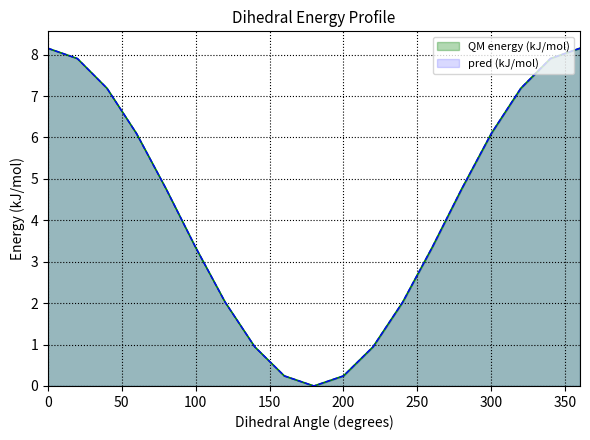

Where is pred (kJ/mol) nearest to the value 4?

260